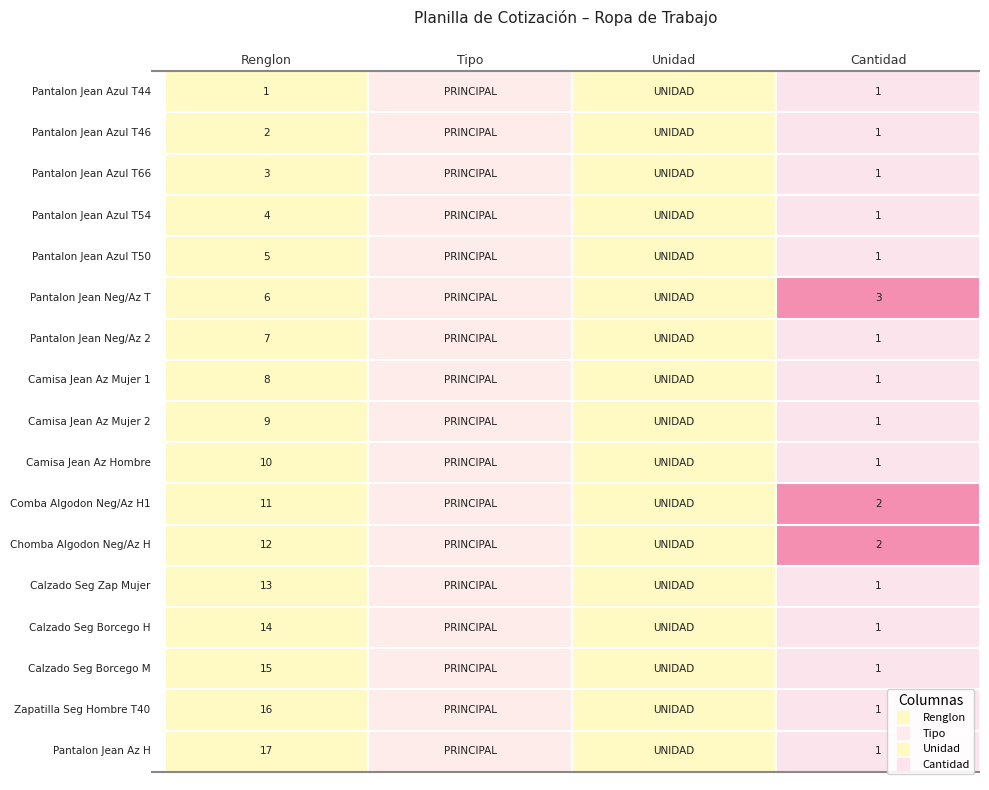

True or false: Tipo has a value of 0 at 4.

False